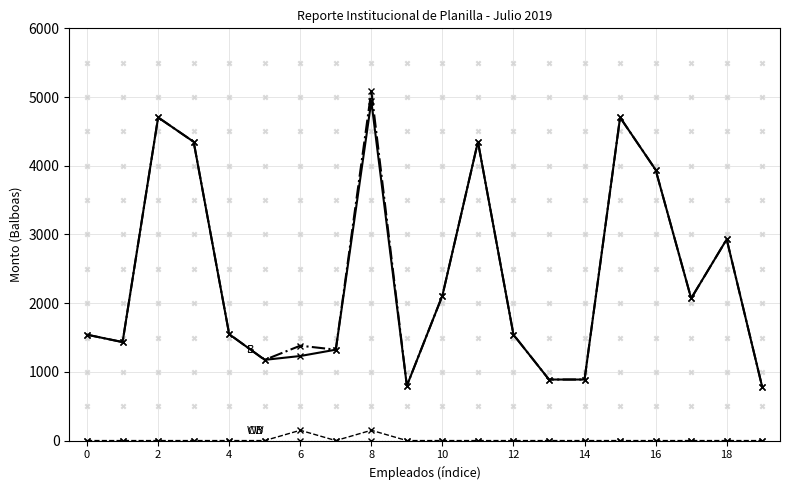

Which series has the largest Y range (max minus min)?

B